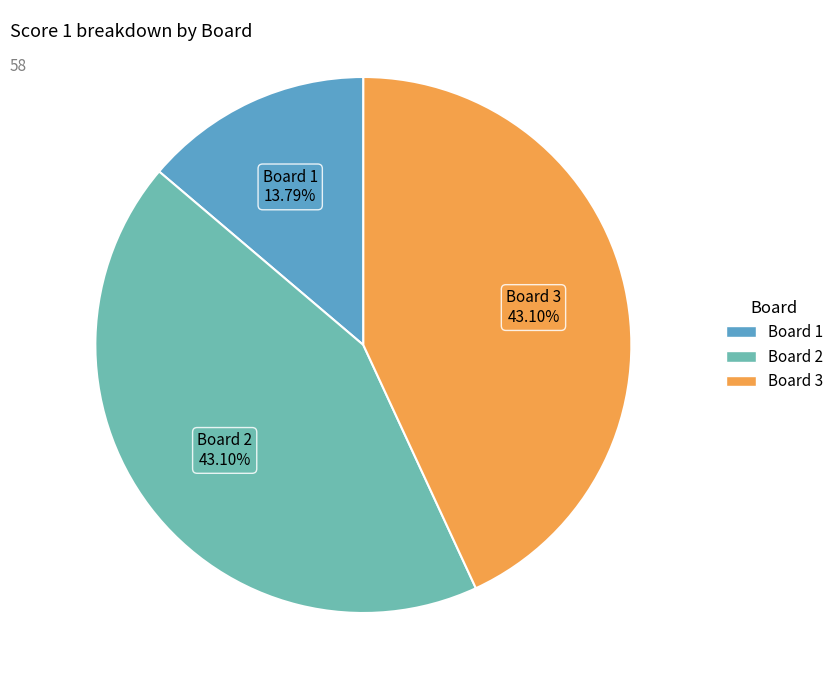

Is there a majority slice in this chart?

No